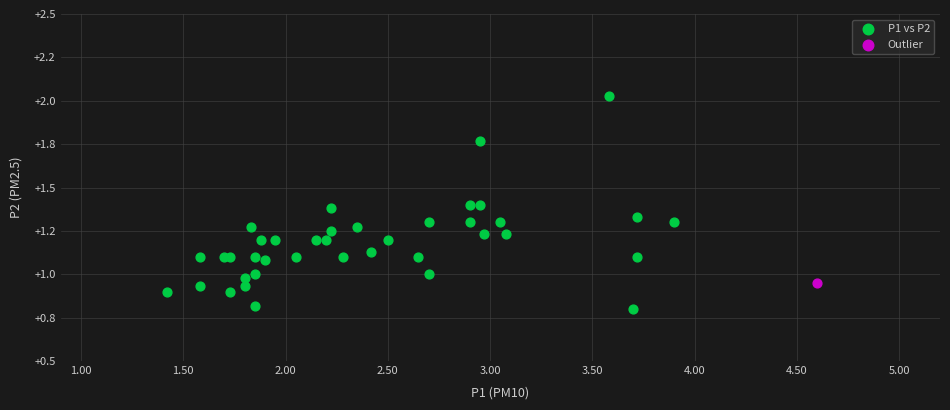

What are all the series names shown in the legend?

P1 vs P2, Outlier